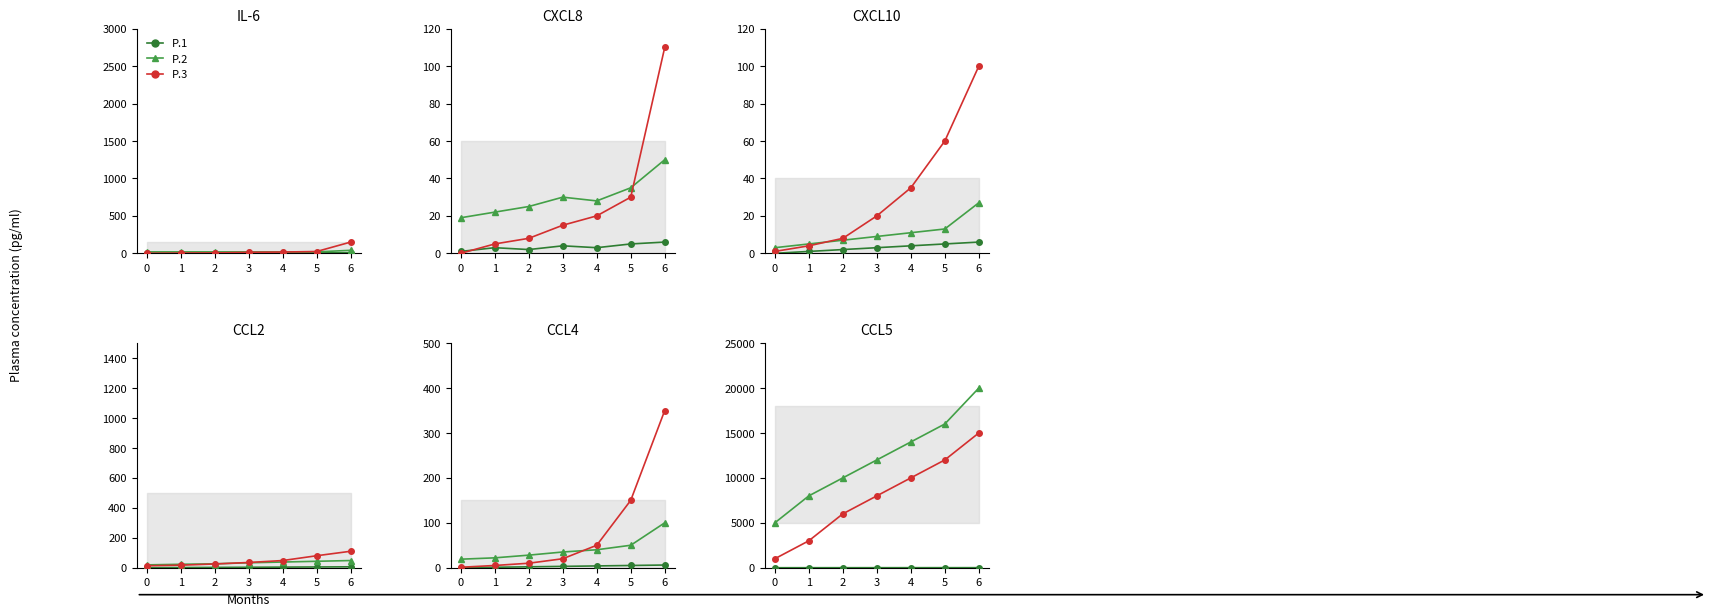

Rank the series by their maximum value, from highest to lowest.

P.2, P.3, P.1